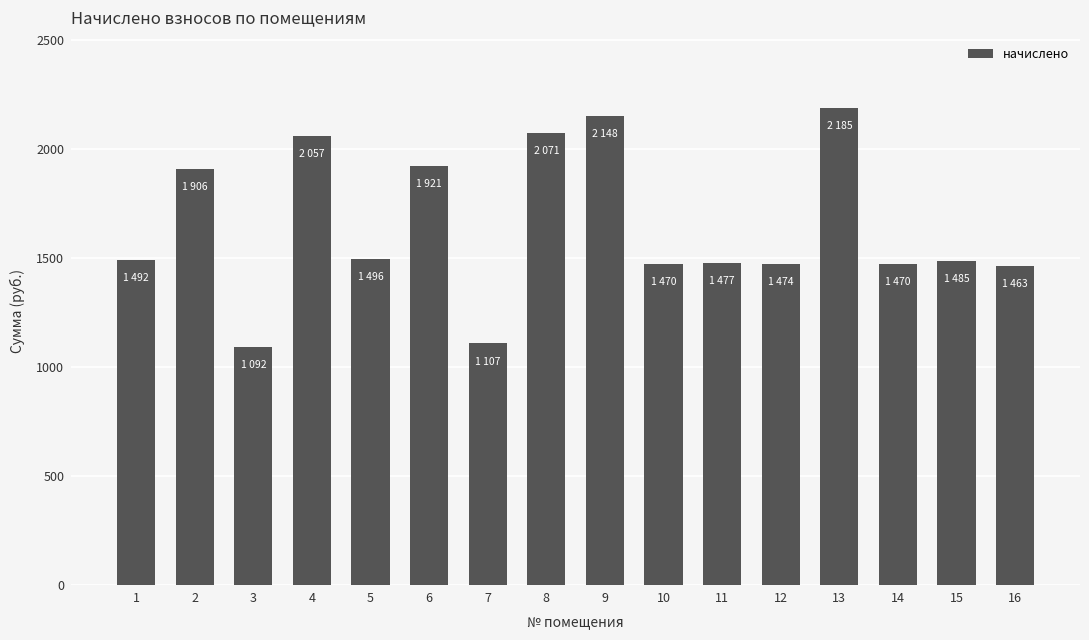

What is the change in value from 3 to 16?

+370.3